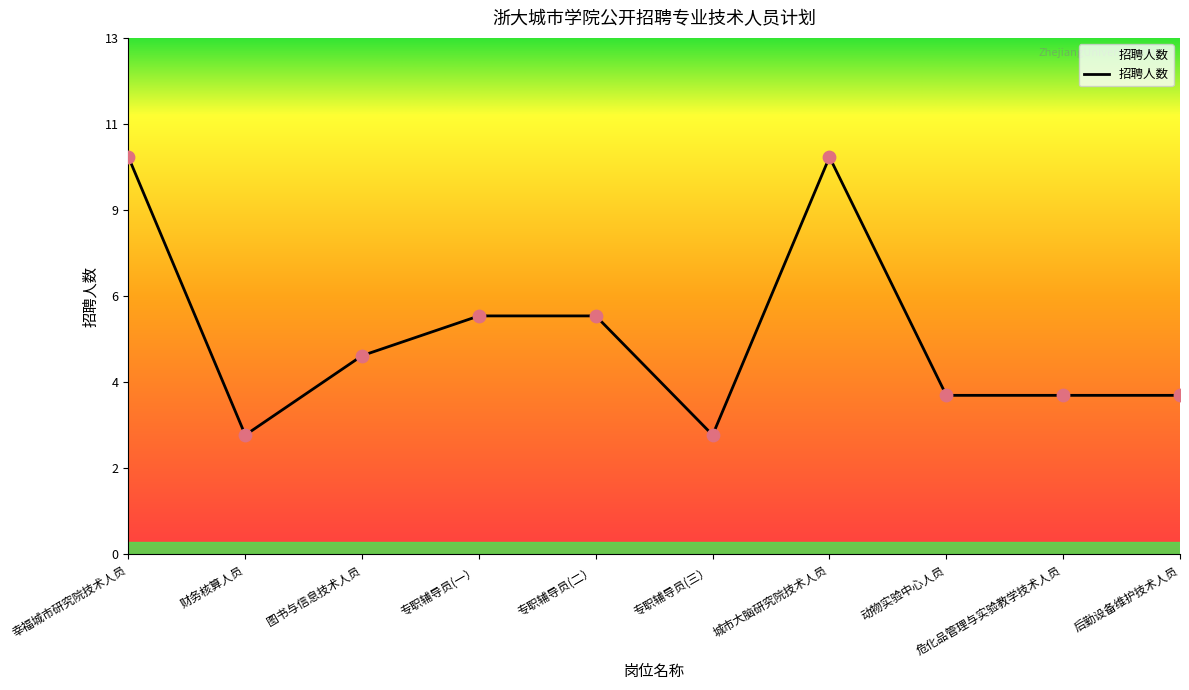

Approximately how many times larger is the value at 专职辅导员(二） compared to 城市大脑研究院技术人员?

0.6